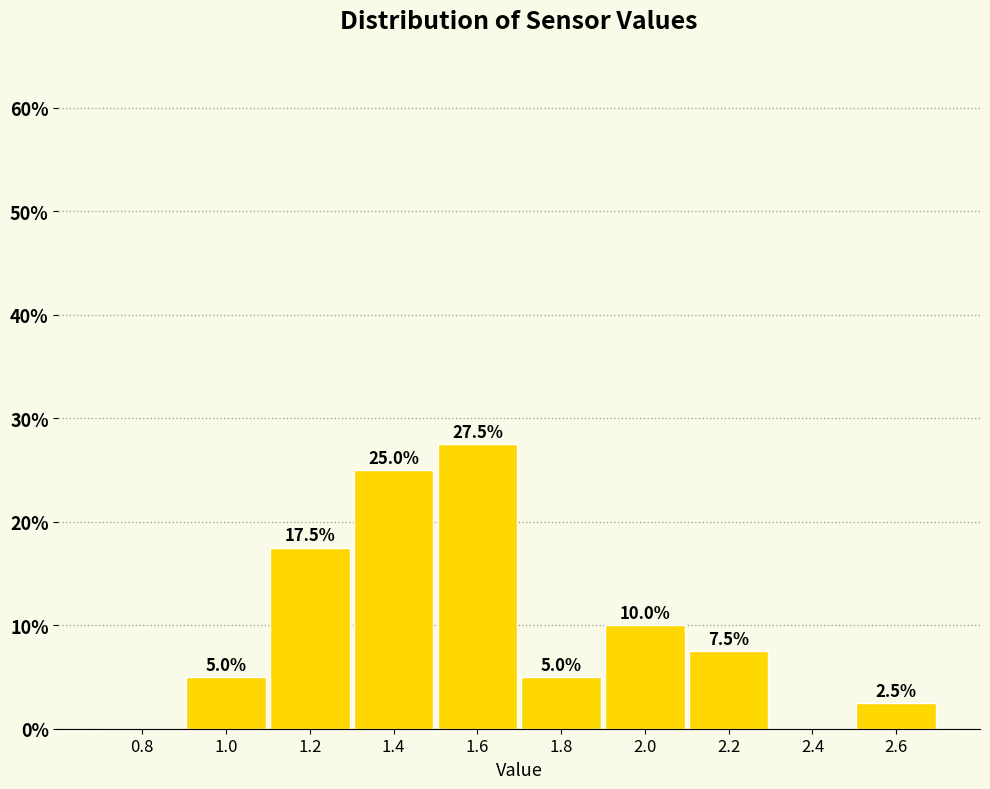

Which range on the x-axis has the tallest bar?

1.5 to 1.7